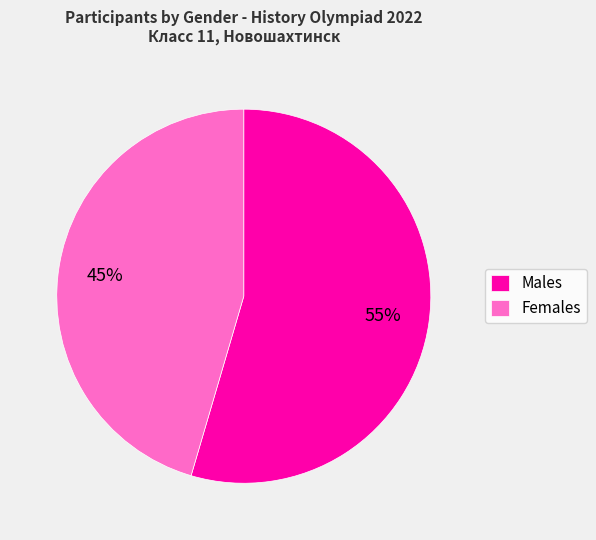

How many slices are in this pie chart?

2